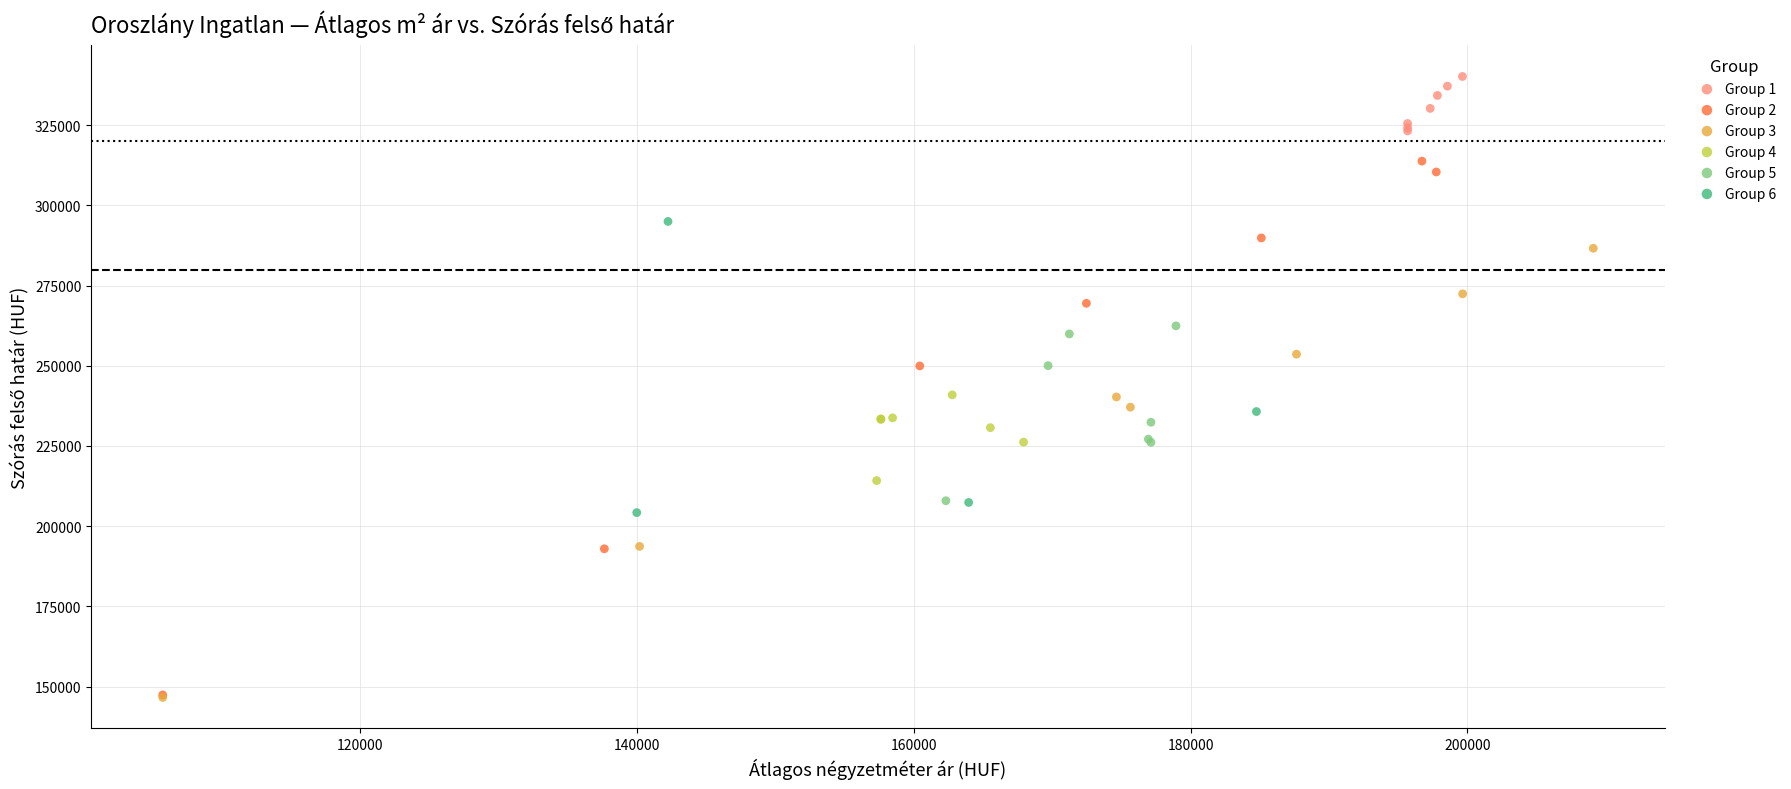

Which series has the widest spread of Y values?

Group 2